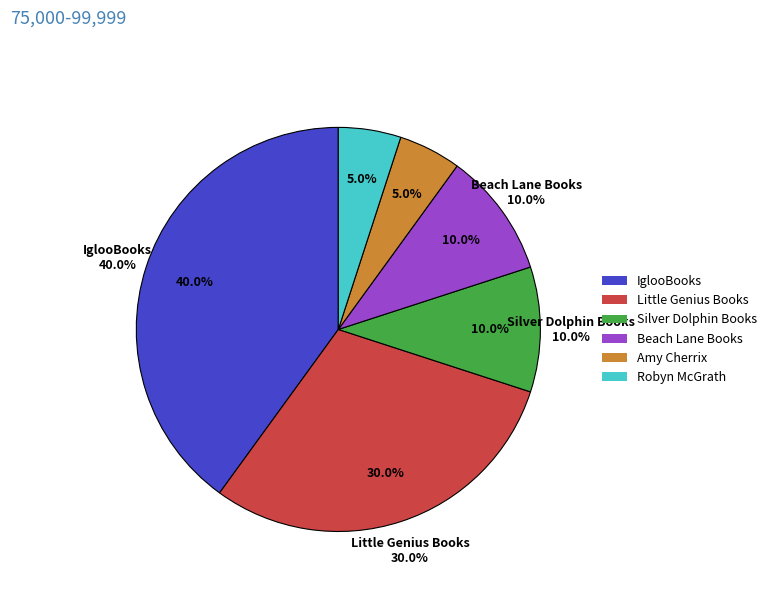

To the nearest percent, what is the difference between the Amy Cherrix and Little Genius Books slice percentages?

25%